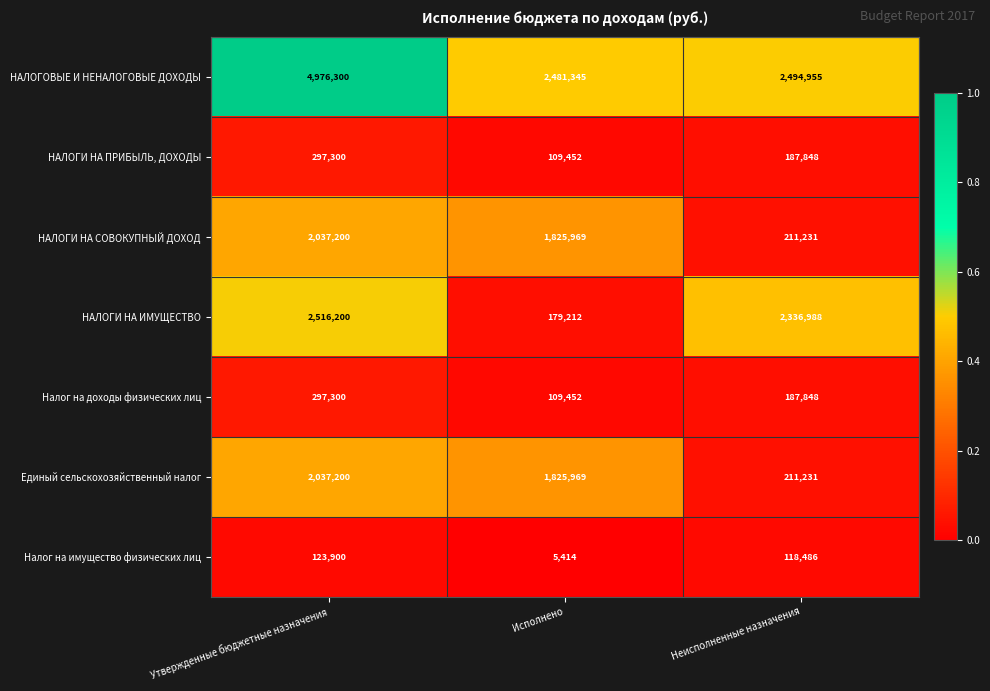

Which series changed the most between Утвержденные бюджетные назначения and Неисполненные назначения?

НАЛОГОВЫЕ И НЕНАЛОГОВЫЕ ДОХОДЫ